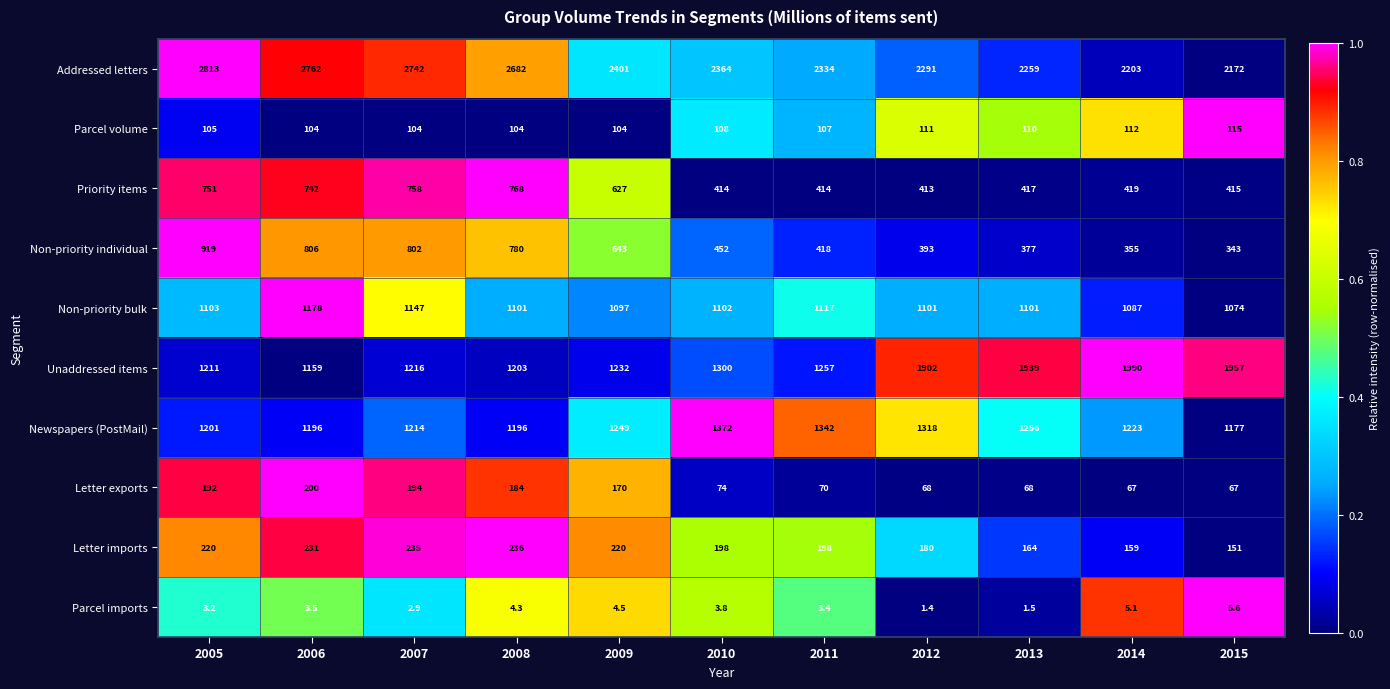

True or false: Parcel volume has a value of 62.4 at 2005.

False